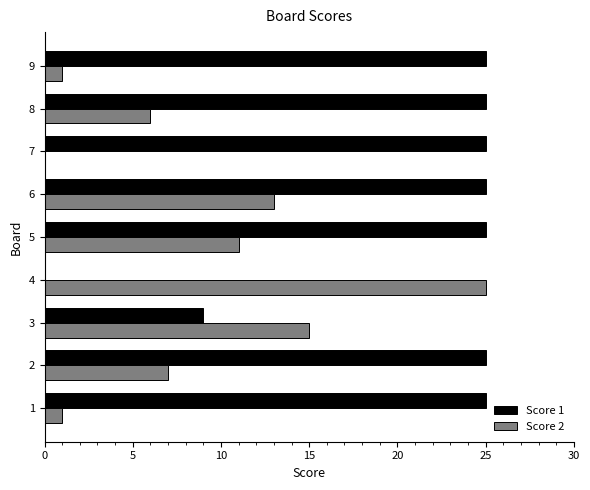

What is the average value of the Score 2 series?

9